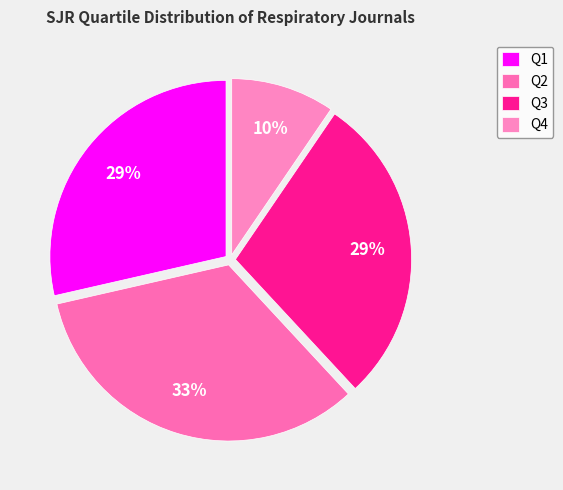

To the nearest percent, what percentage of the pie is Q2?

33%